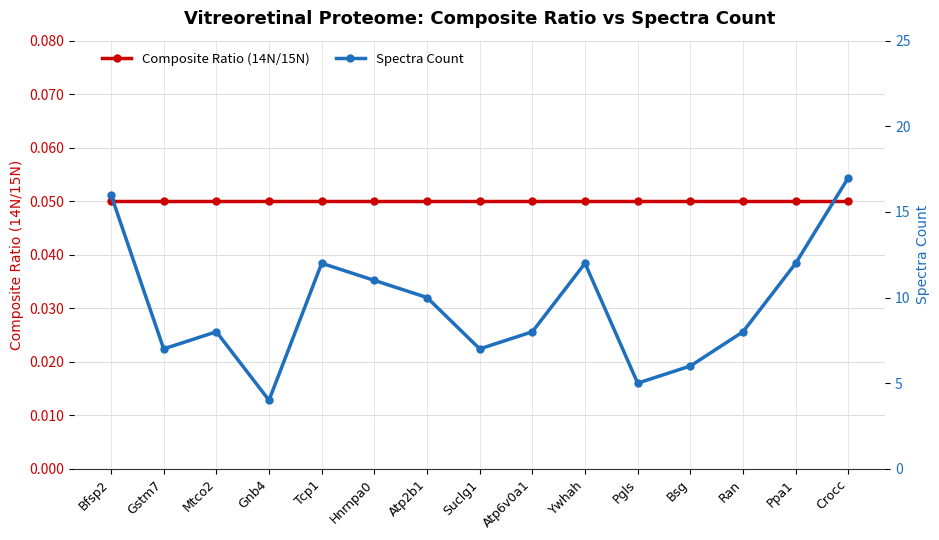

Which category has the highest value across all series?

Crocc